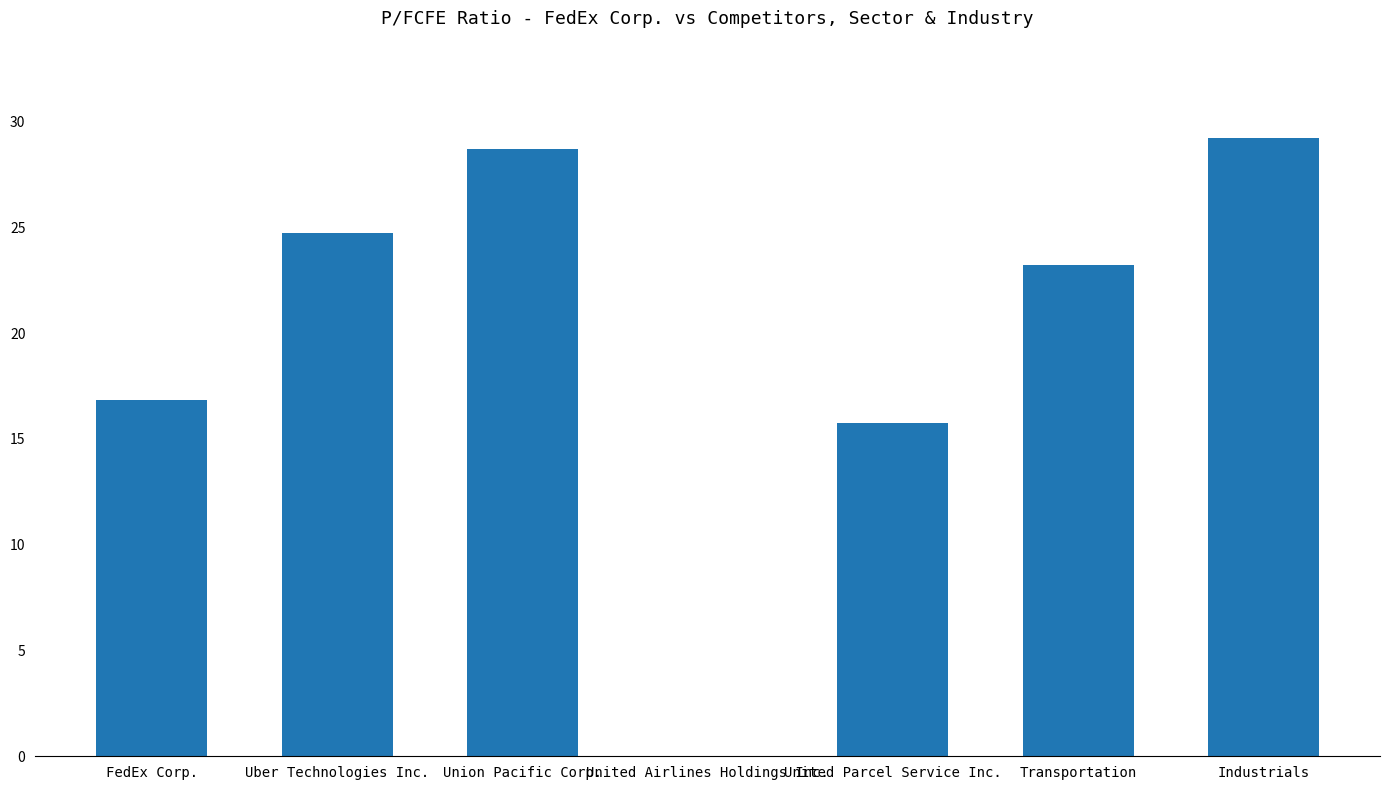

What is the sum of the values at Uber Technologies Inc. and United Parcel Service Inc.?

40.5